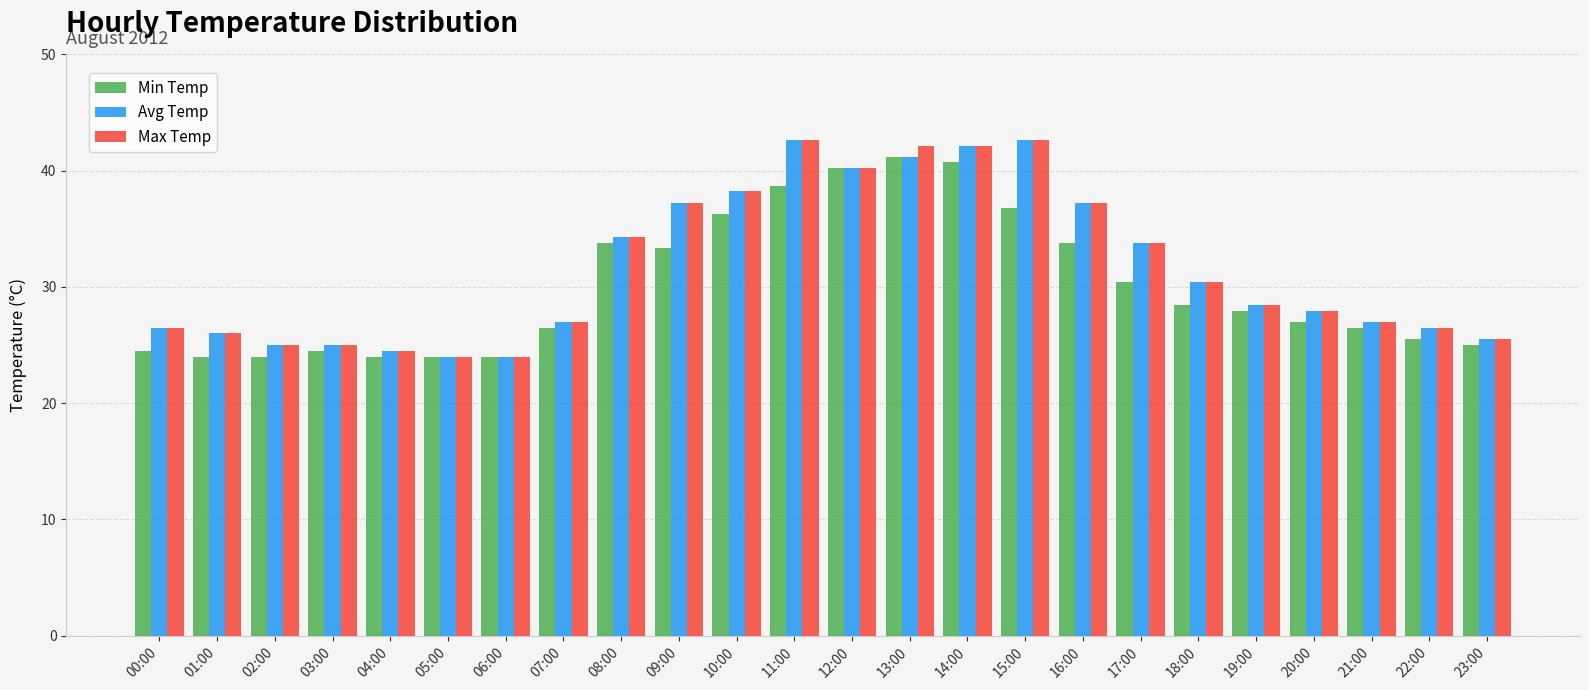

What is the spread (max minus min) of values at 23:00?

0.5